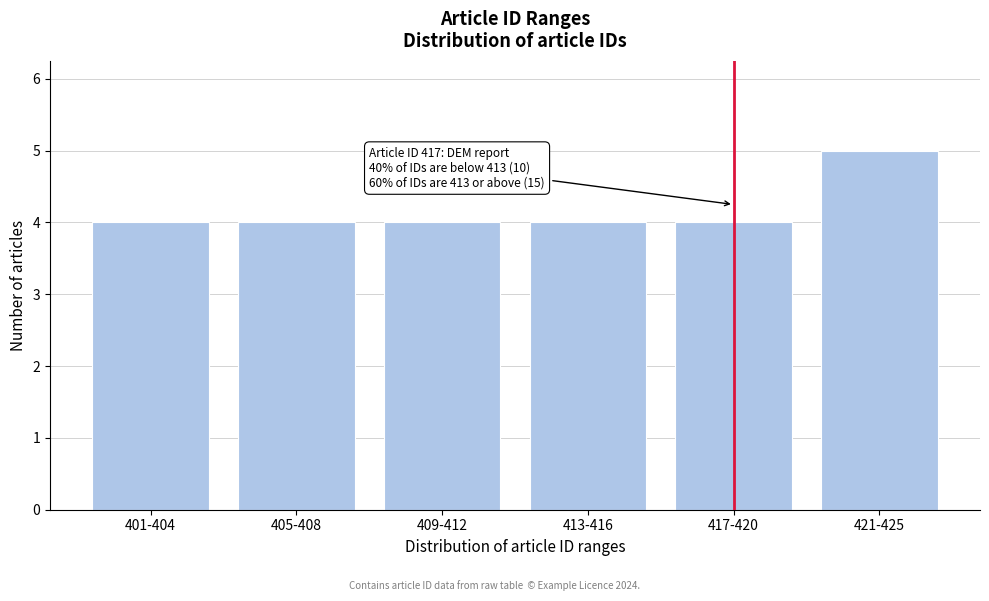

Reading left to right, list all the values displayed in this chart.

4	4	4	4	4	5